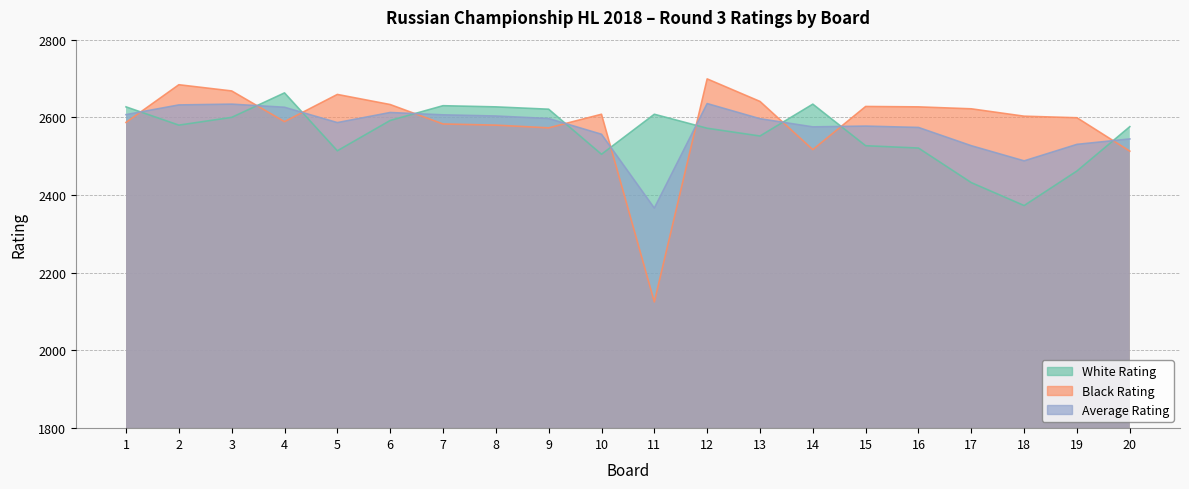

What is the difference between the highest and lowest values at 11?

483